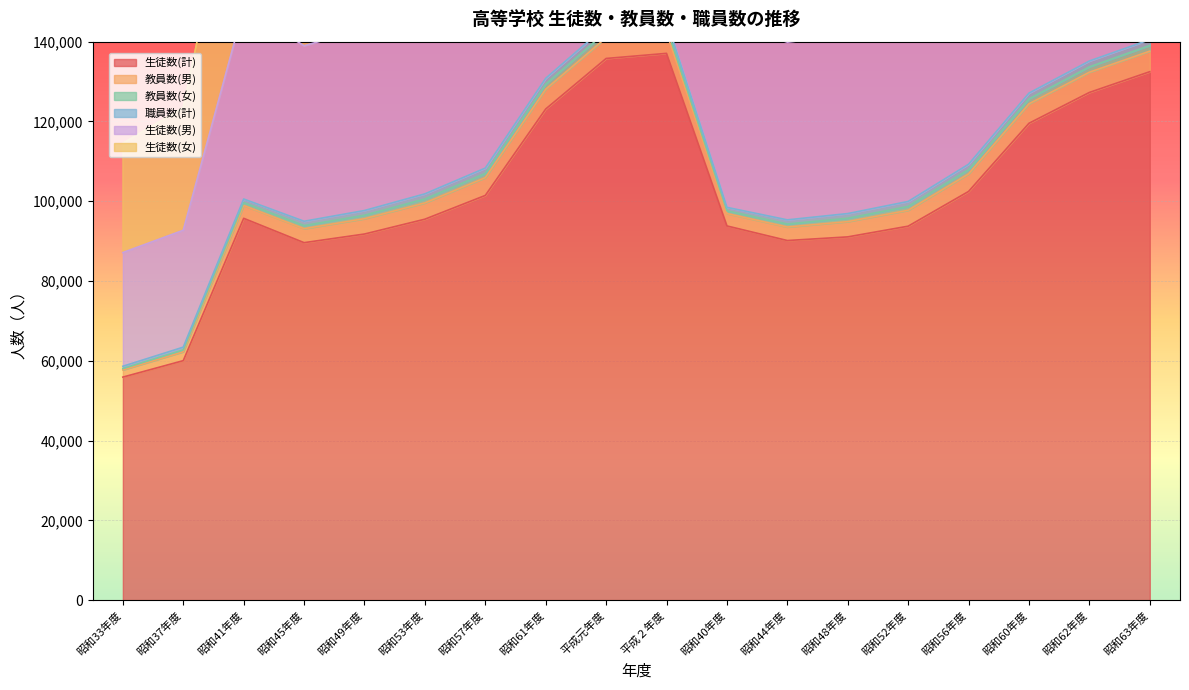

The value of 生徒数(計) at 昭和52年度 is 93742. True or false?

True